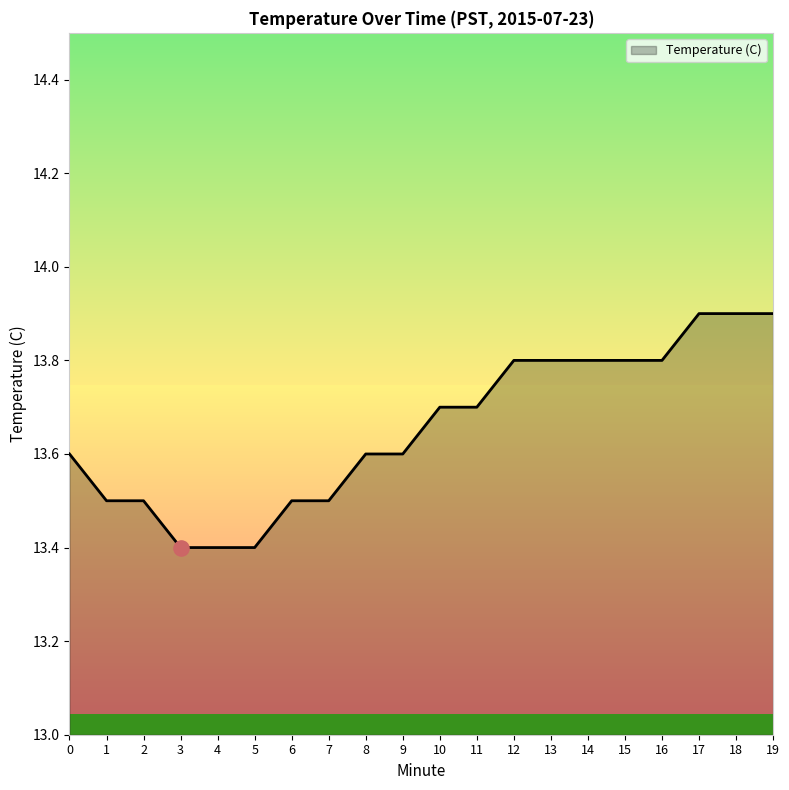

What is the change in value from 3 to 13?

+0.4